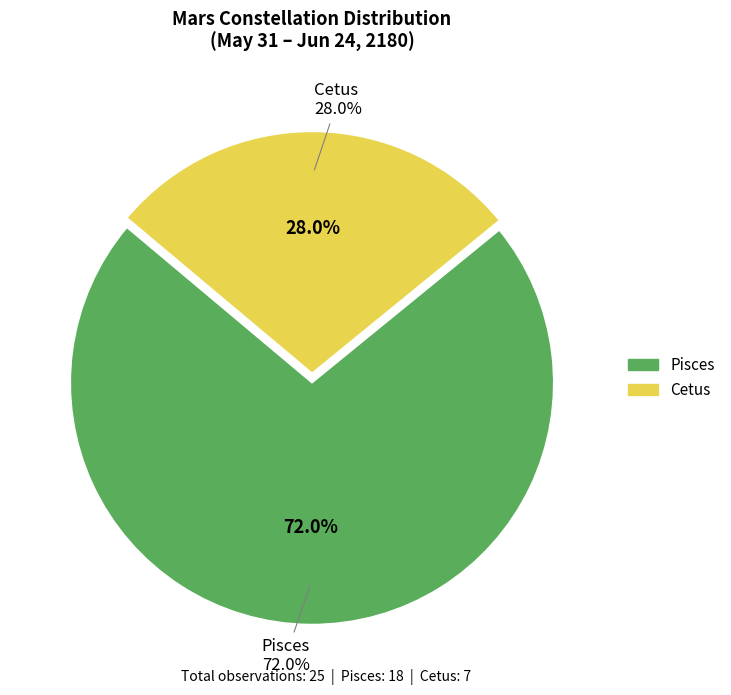

To the nearest percent, what is the difference between the Pisces and Cetus slice percentages?

44%